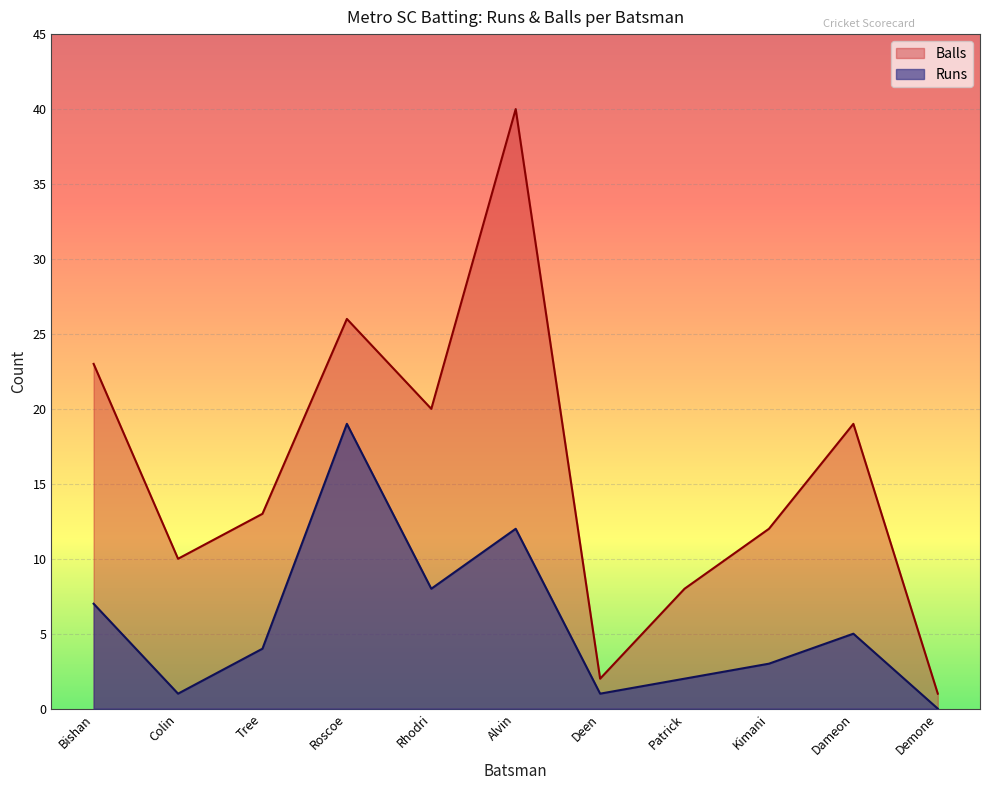

What is the difference between the highest and lowest values at Colin?

9